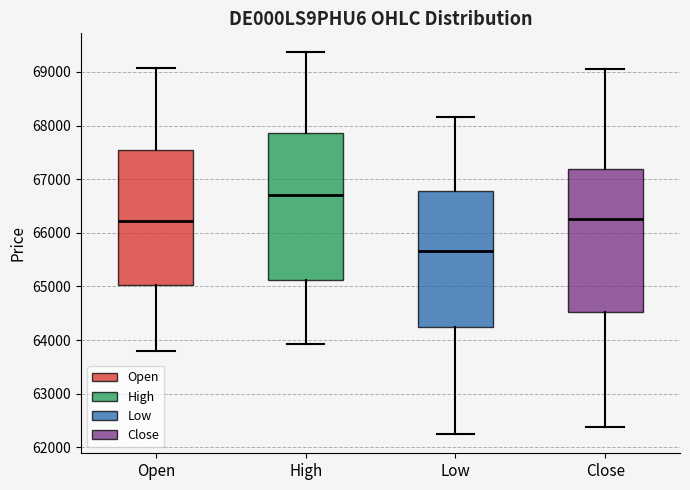

Where is the lower edge of the box for Open on the y-axis? The values are not printed on the chart, so give them approximately, as read against the axis.

65000